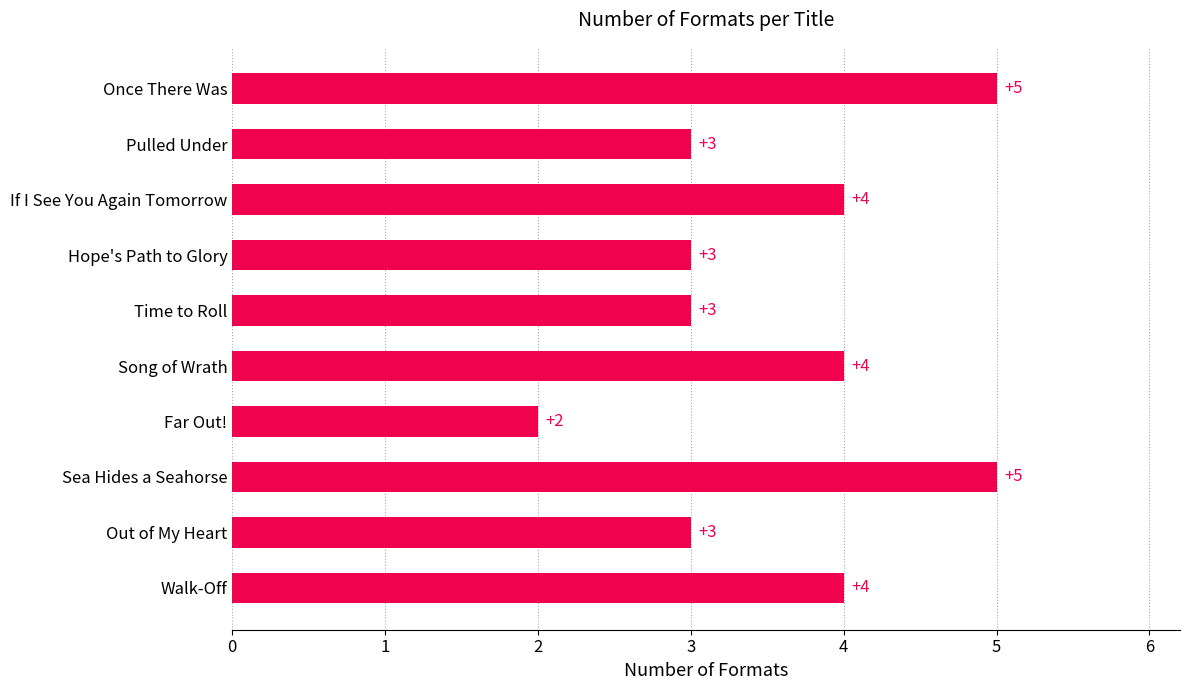

Between Far Out! and If I See You Again Tomorrow, which is larger?

If I See You Again Tomorrow